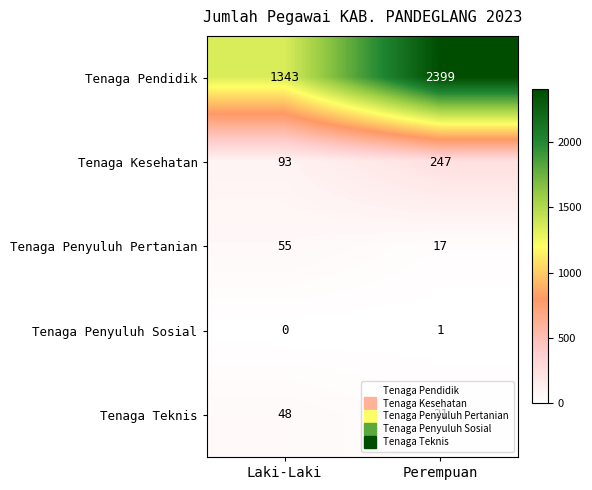

What is the difference between the maximum and minimum values in the Tenaga Kesehatan series?

154